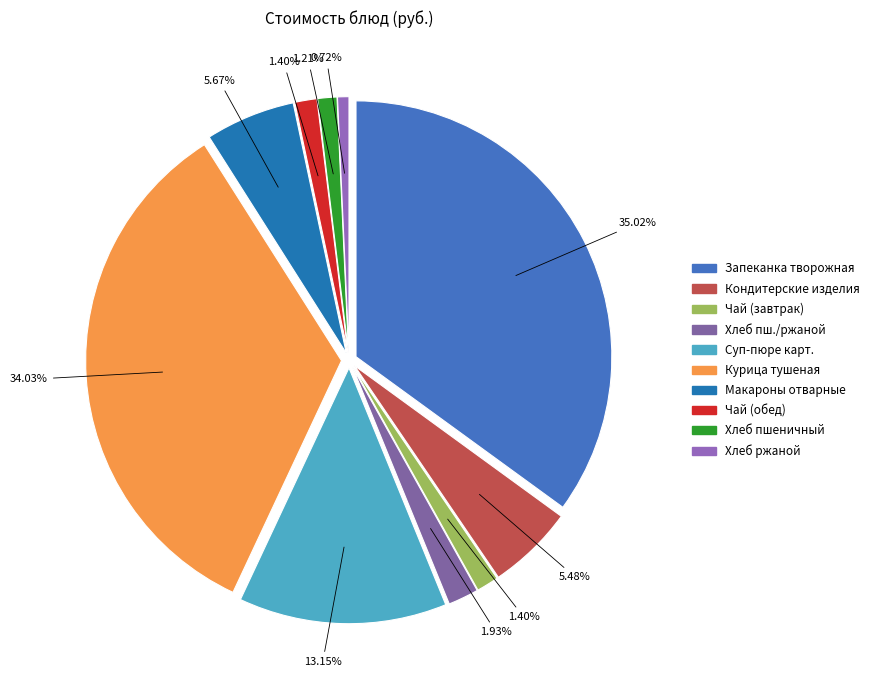

Which slice is the smallest?

Хлеб ржаной